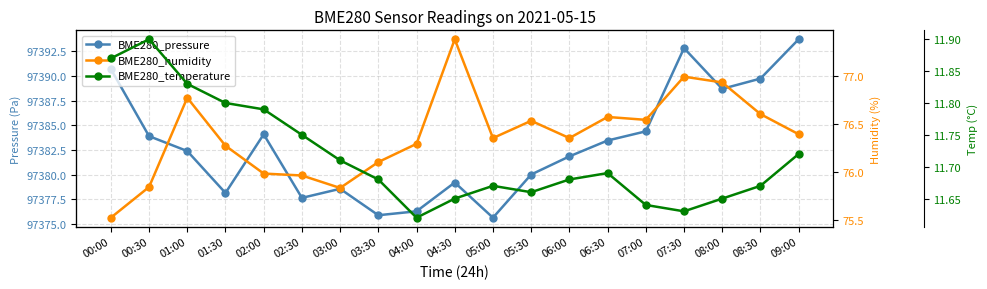

Reading right to left, list all the values displayed in this chart.

BME280_pressure: 09:00=97393.7	08:30=97389.7	08:00=97388.7	07:30=97392.8	07:00=97384.4	06:30=97383.4	06:00=97381.8	05:30=97380.0	05:00=97375.6	04:30=97379.2	04:00=97376.3	03:30=97375.9	03:00=97378.6	02:30=97377.6	02:00=97384.1	01:30=97378.1	01:00=97382.4	00:30=97383.9	00:00=97390.7
BME280_humidity: 09:00=76.4	08:30=76.6	08:00=76.9	07:30=77.0	07:00=76.5	06:30=76.6	06:00=76.3	05:30=76.5	05:00=76.3	04:30=77.4	04:00=76.3	03:30=76.1	03:00=75.8	02:30=76.0	02:00=76.0	01:30=76.3	01:00=76.8	00:30=75.8	00:00=75.5
BME280_temperature: 09:00=11.7	08:30=11.7	08:00=11.7	07:30=11.6	07:00=11.6	06:30=11.7	06:00=11.7	05:30=11.7	05:00=11.7	04:30=11.7	04:00=11.6	03:30=11.7	03:00=11.7	02:30=11.8	02:00=11.8	01:30=11.8	01:00=11.8	00:30=11.9	00:00=11.9